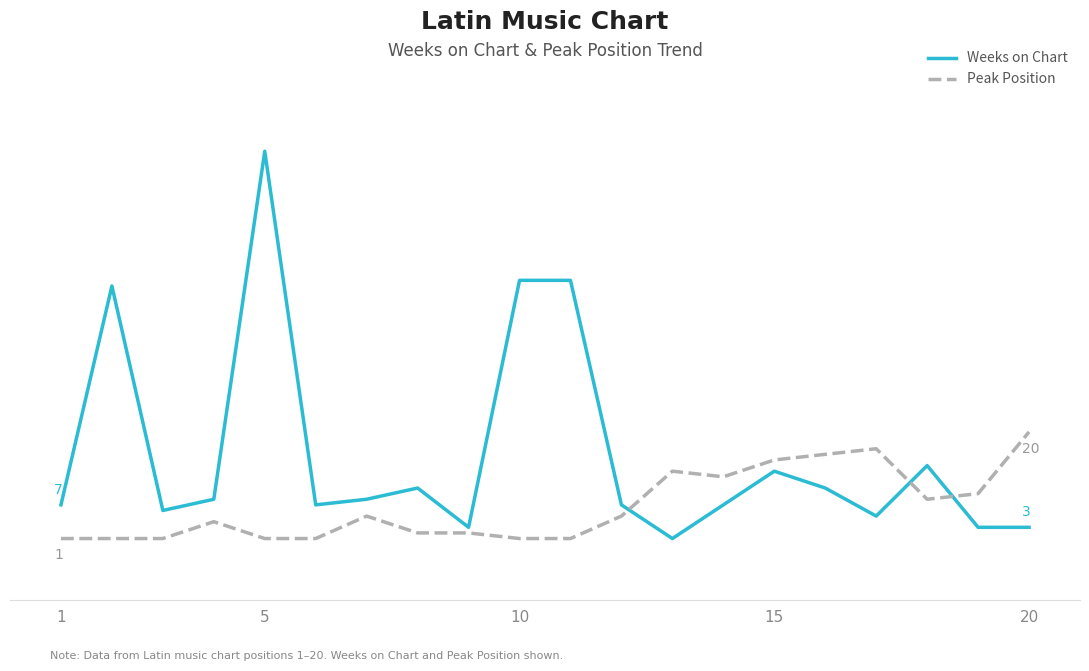

Reading left to right, list all the values displayed in this chart.

Weeks on Chart: 7	46	6	8	70	7	8	10	3	47	47	7	1	7	13	10	5	14	3	3
Peak Position: 1	1	1	4	1	1	5	2	2	1	1	5	13	12	15	16	17	8	9	20